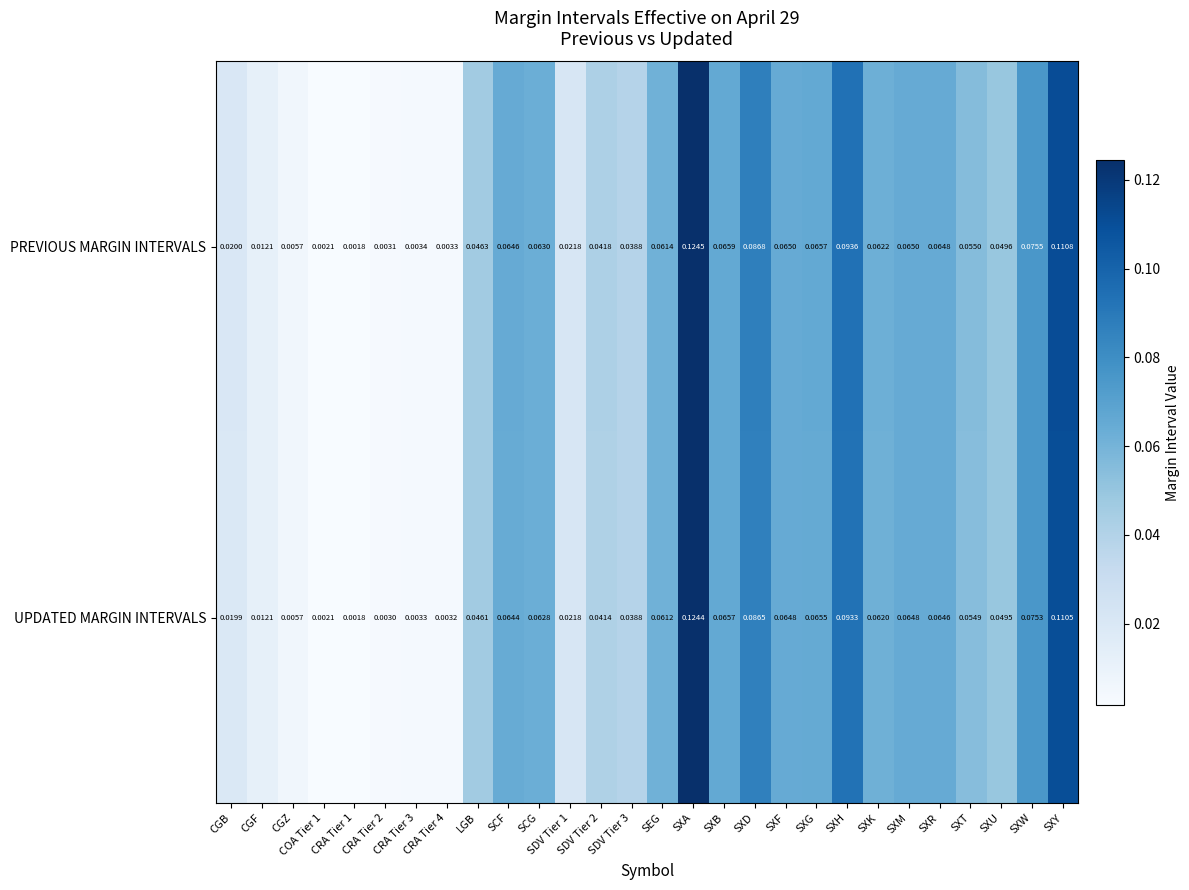

Which series has the largest range (max minus min)?

PREVIOUS MARGIN INTERVALS